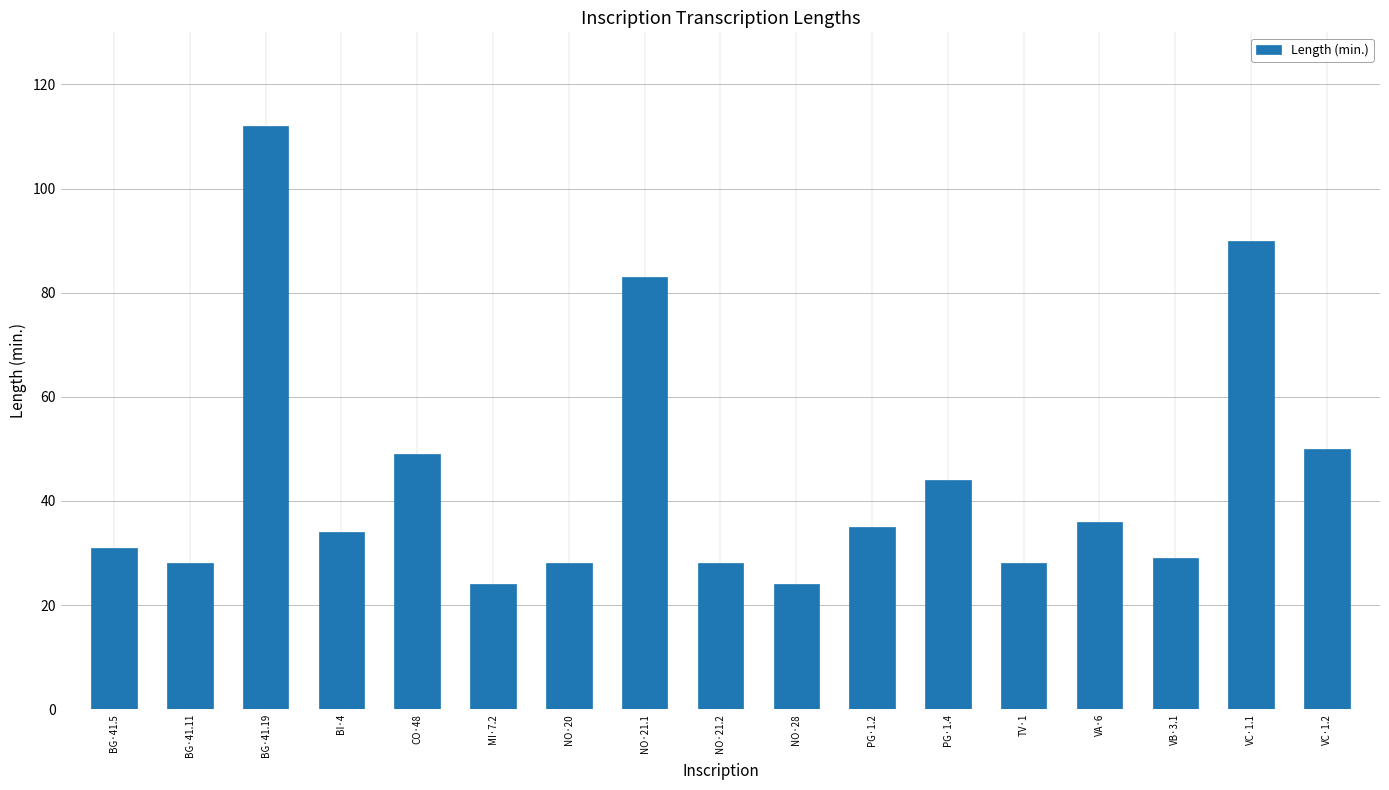

What is the smallest value displayed?

24